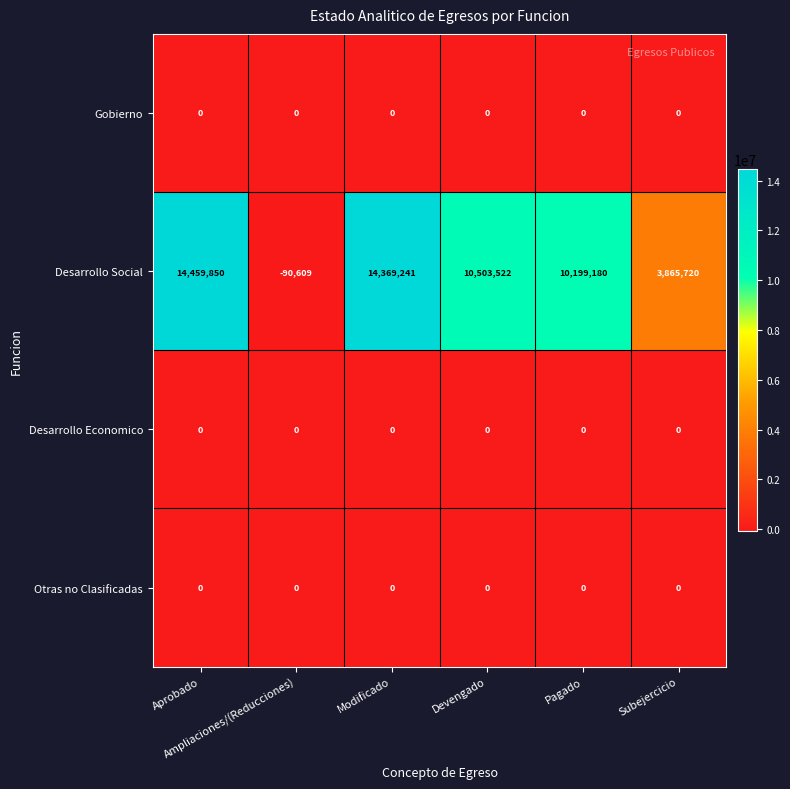

How many series are shown in this chart?

4